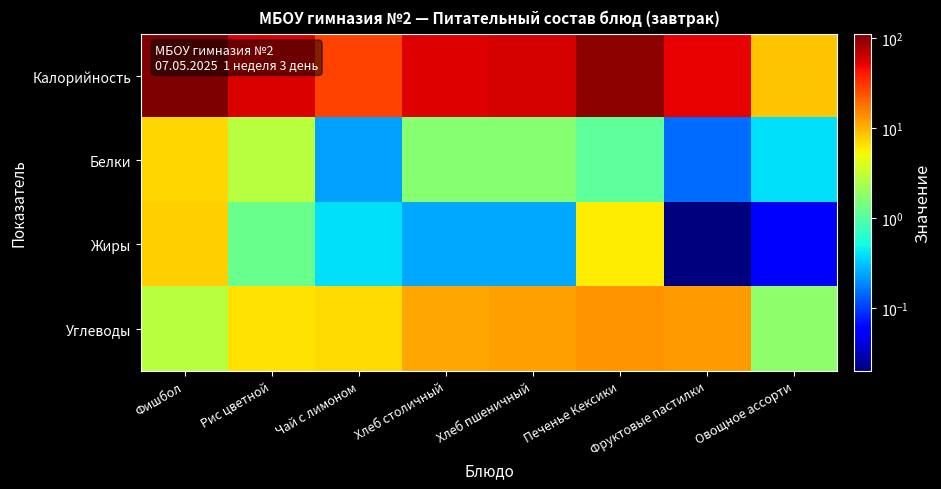

At how many categories does at least one series exceed 107?

1